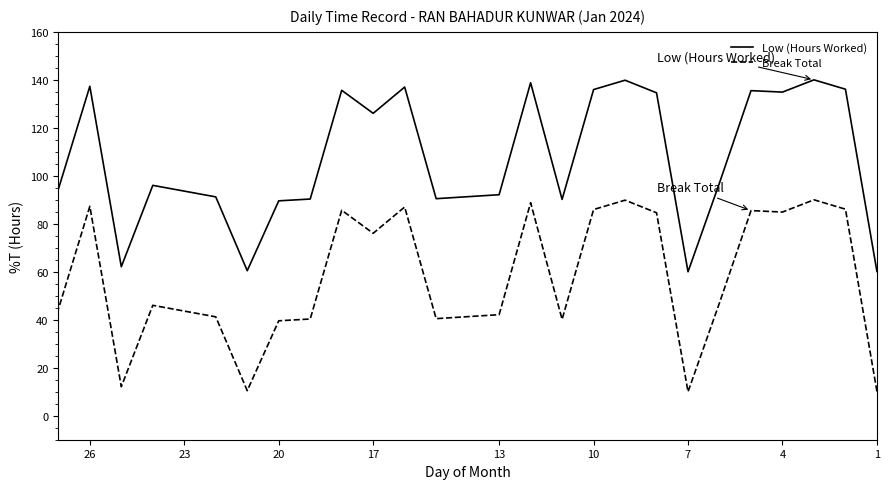

What is the lowest value of the Break Total series?

10.0